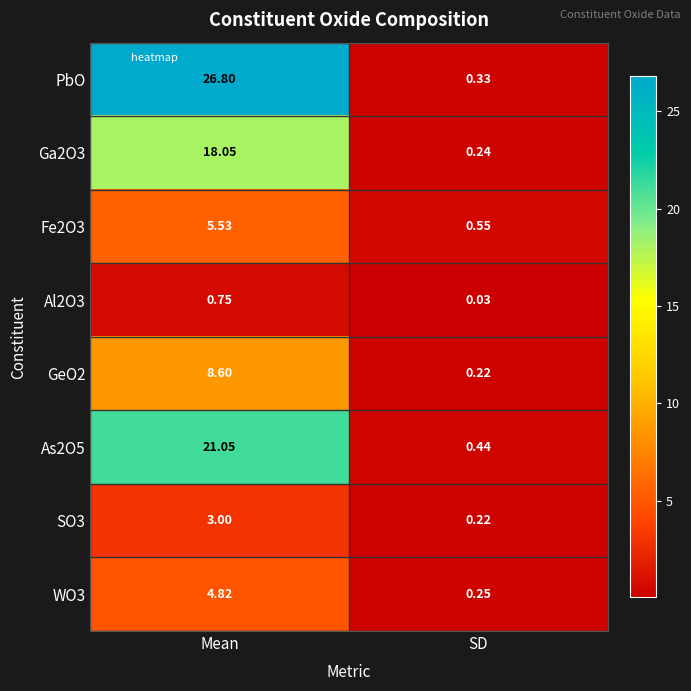

At which label does Ga2O3 first exceed 18?

Mean